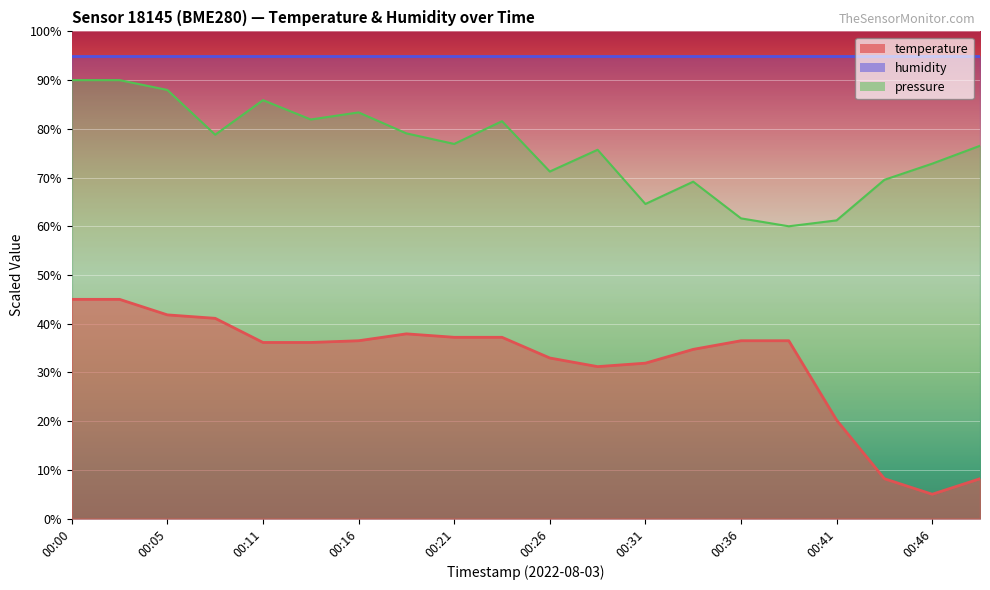

Which series has the largest total across all categories?

humidity